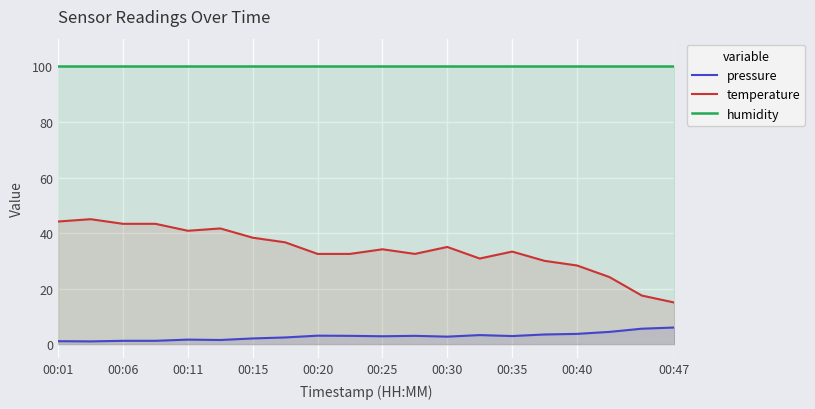

True or false: pressure and temperature cross at least once.

False